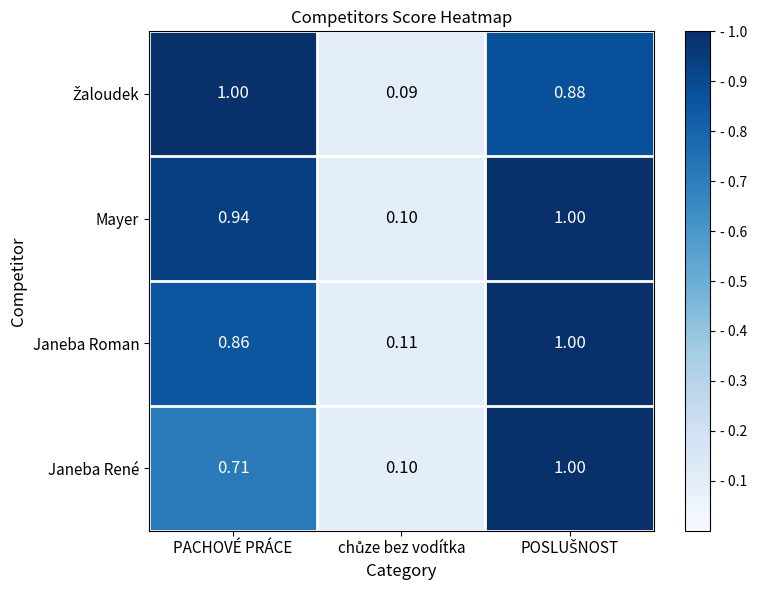

Which series has the largest total across all categories?

Mayer